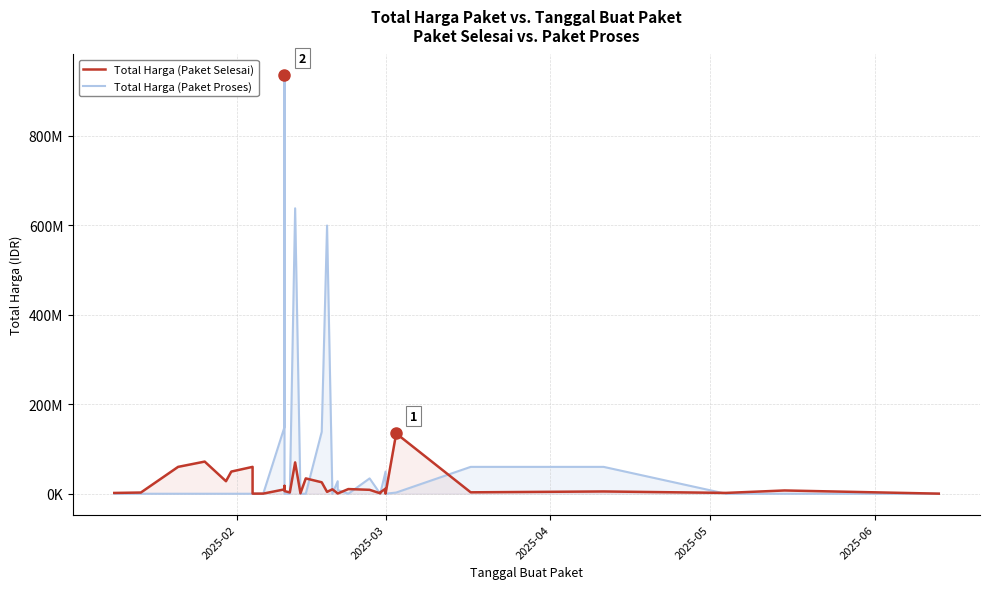

Does the chart have visible grid lines?

Yes